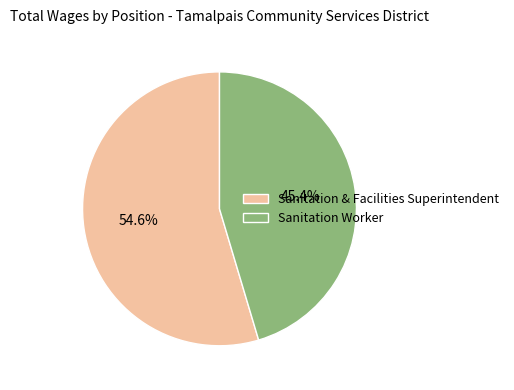

Which slice is the smallest?

Sanitation Worker